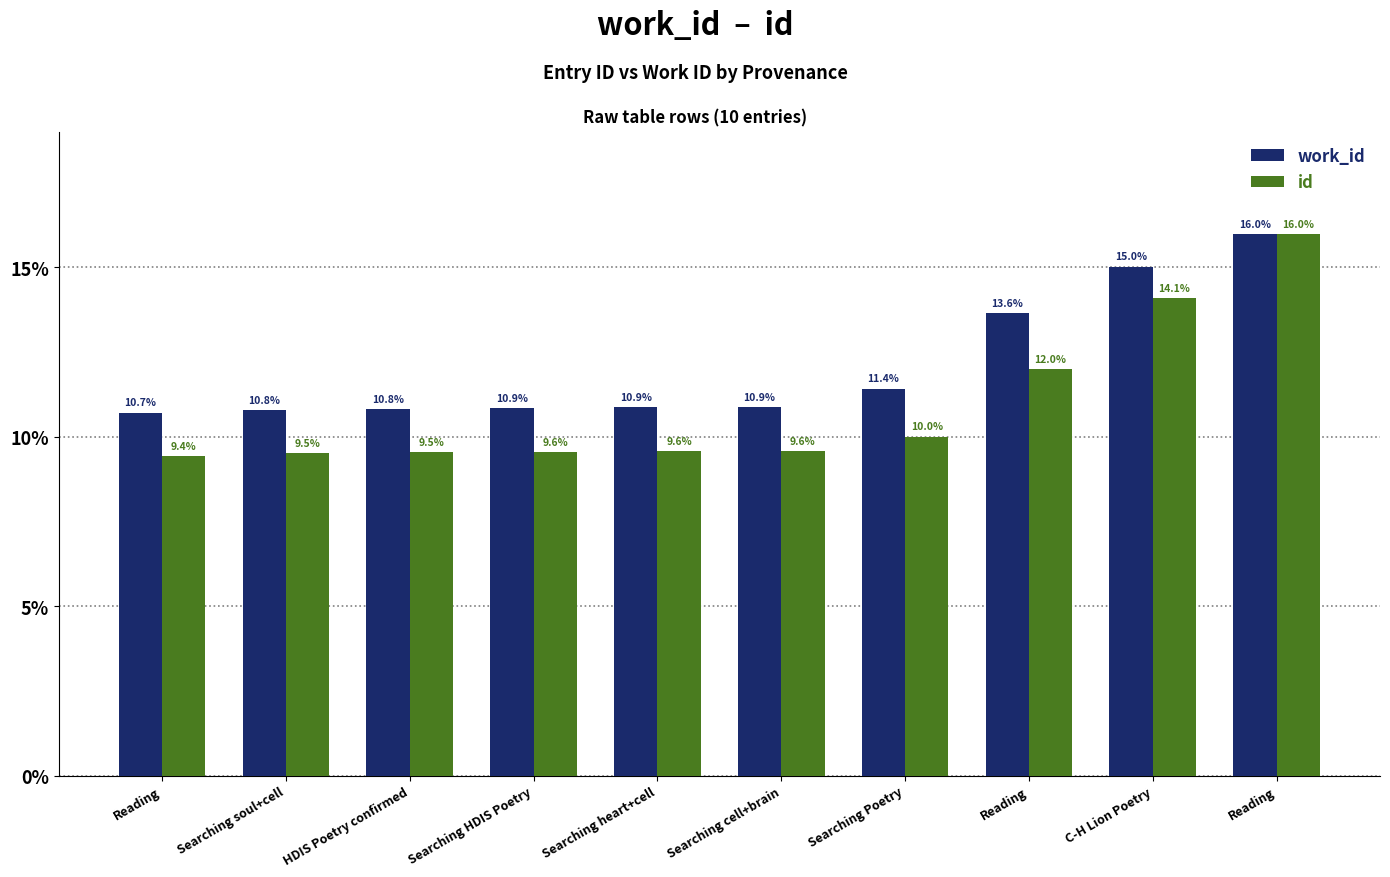

Which category has the highest value in the work_id series?

Reading